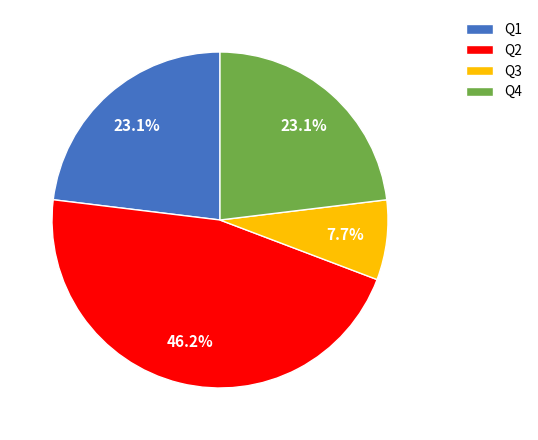

Which has a higher value, Q1 or Q3?

Q1